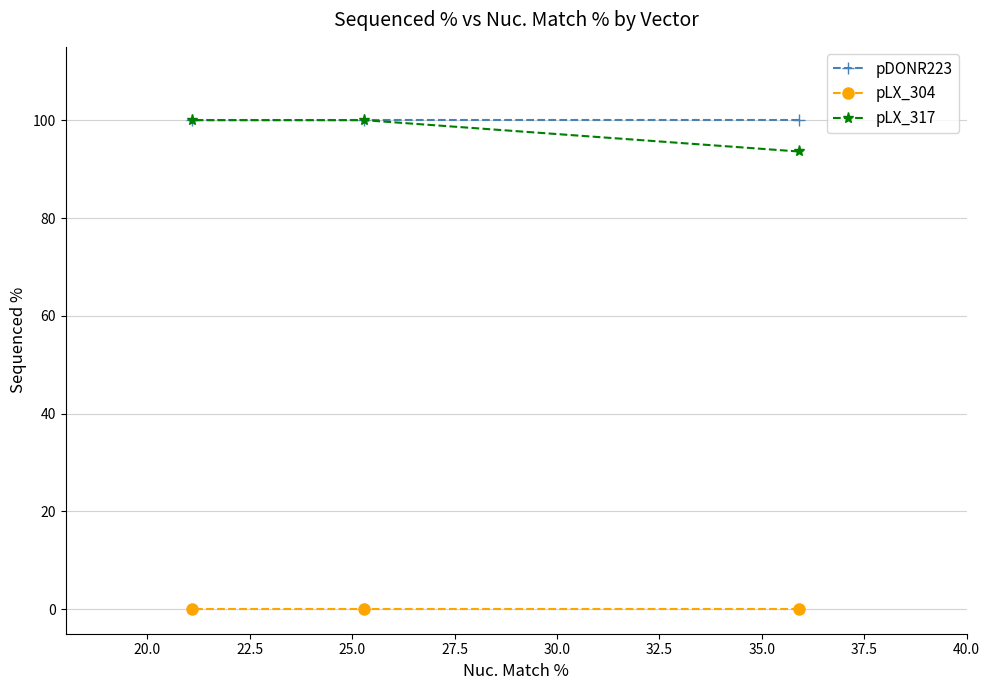

What is the value of the pLX_317 point at the 1st from the left?

100.0